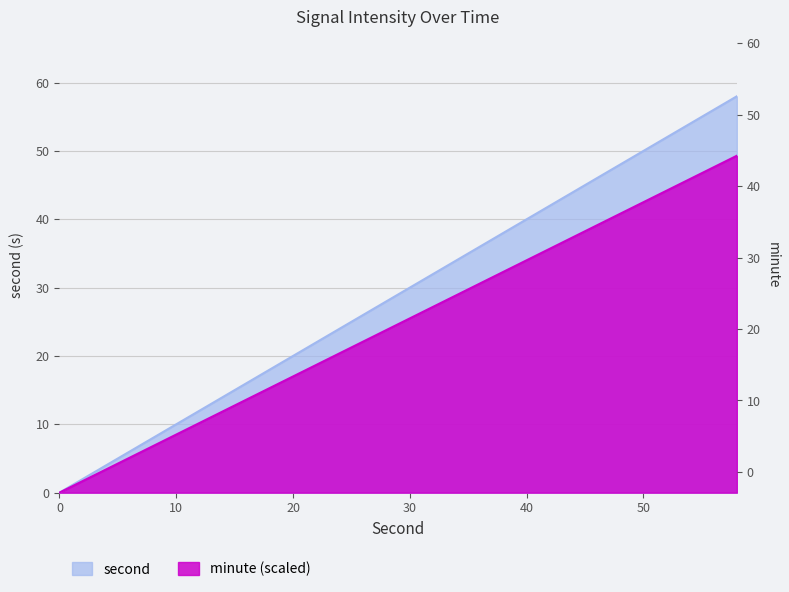

How many values are above zero?

29